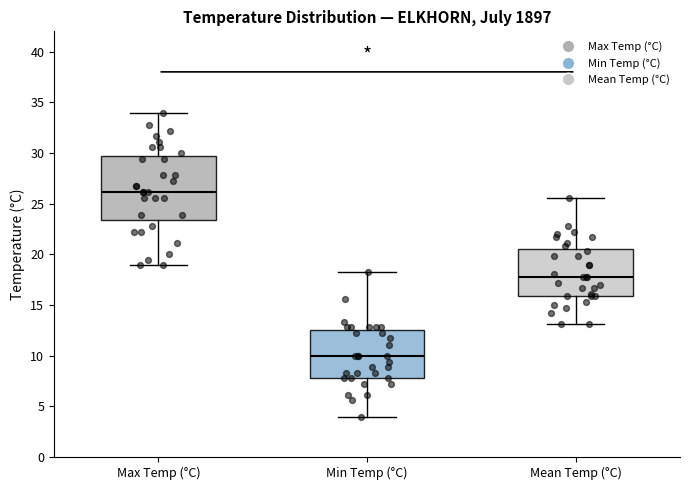

Where is the lower edge of the box for Max Temp (°C) on the y-axis? The values are not printed on the chart, so give them approximately, as read against the axis.

23.5